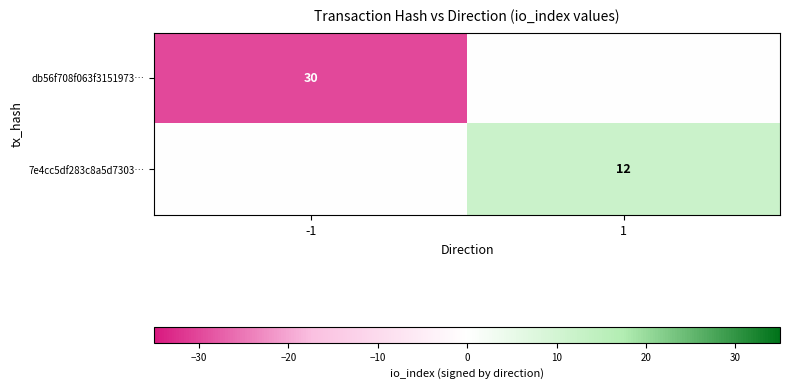

What is the minimum value shown in the chart?

-30